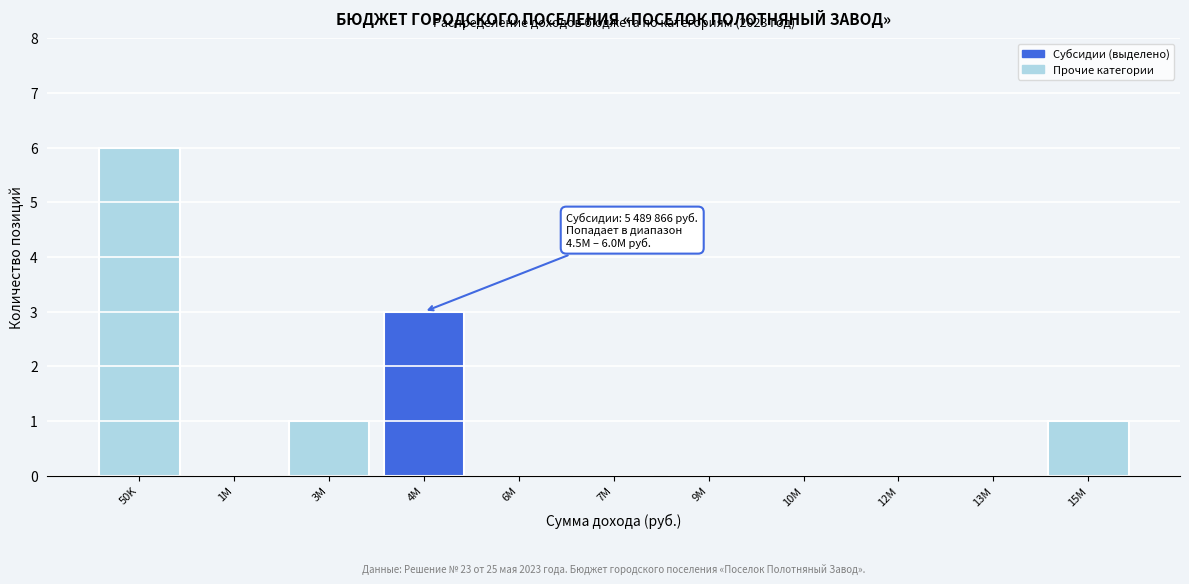

Reading right to left, what are all the values shown in this chart?

15M=1	13M=0	12M=0	10M=0	9M=0	7M=0	6M=0	4M=3	3M=1	1M=0	50K=6